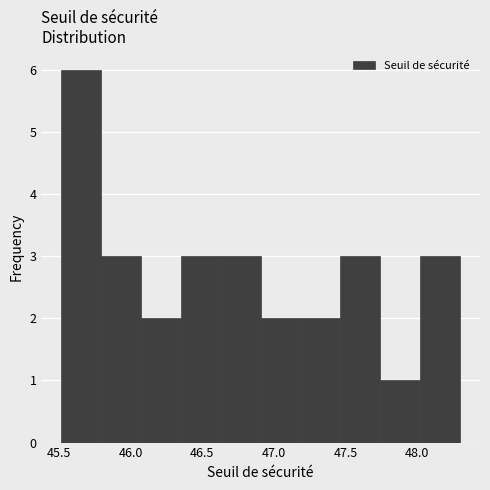

Reading left to right, list every bar in this chart as the range it spans on the x-axis followed by its height. Neither the bar edges nor the heights are printed on the chart, so give them approximately, as read against the axes.

45.50 to 45.80: 6
45.80 to 46.05: 3
46.05 to 46.35: 2
46.35 to 46.65: 3
46.65 to 46.90: 3
46.90 to 47.20: 2
47.20 to 47.45: 2
47.45 to 47.75: 3
47.75 to 48.00: 1
48.00 to 48.30: 3